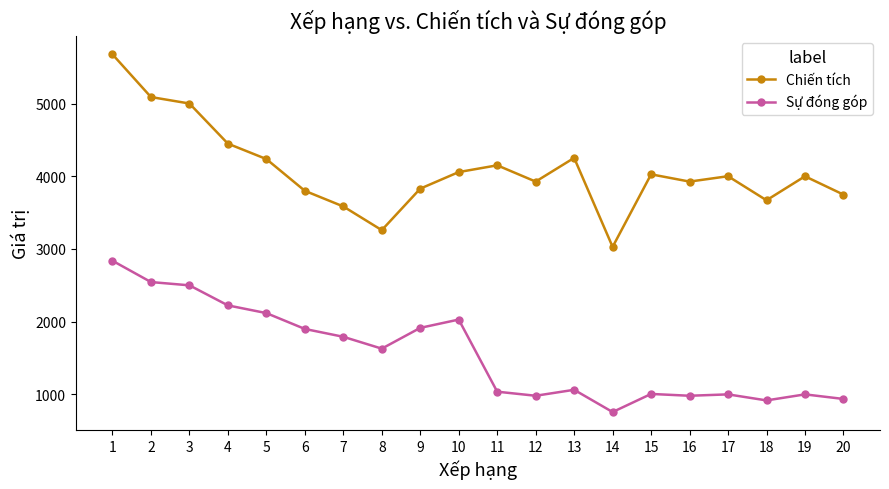

At how many categories does at least one series exceed 1165?

20